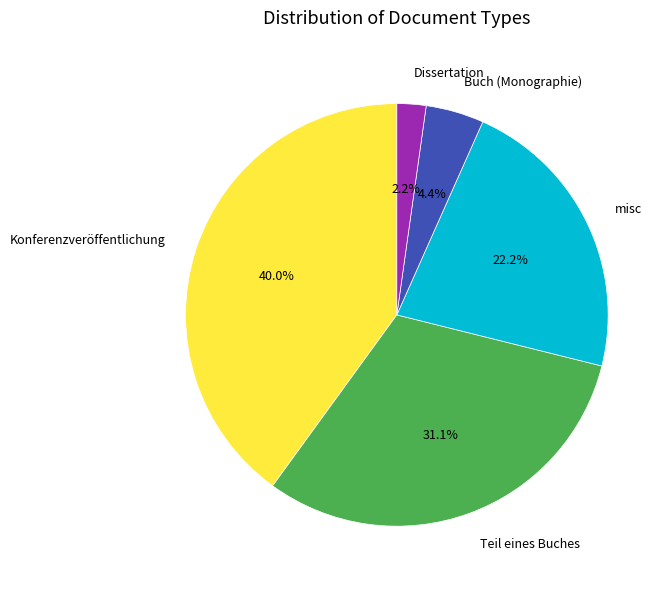

To the nearest percent, what is the difference between the Teil eines Buches and misc slice percentages?

9%